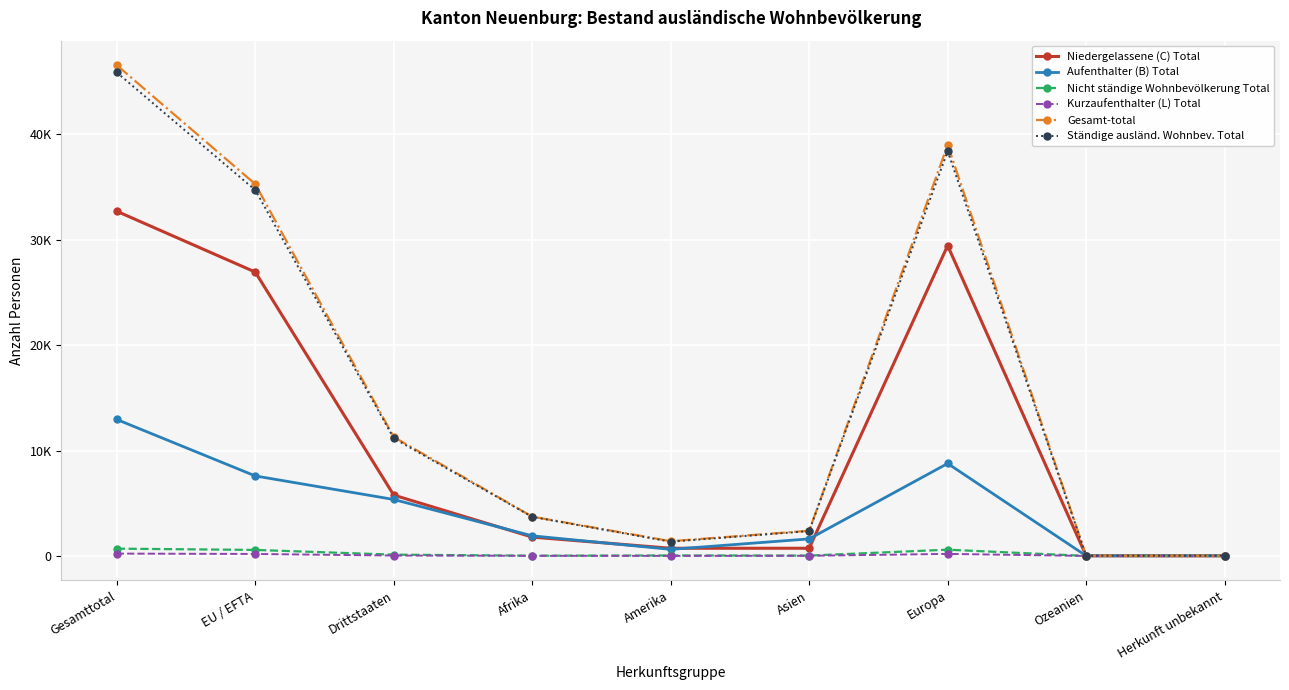

Between Drittstaaten and Afrika, which is larger?

Drittstaaten